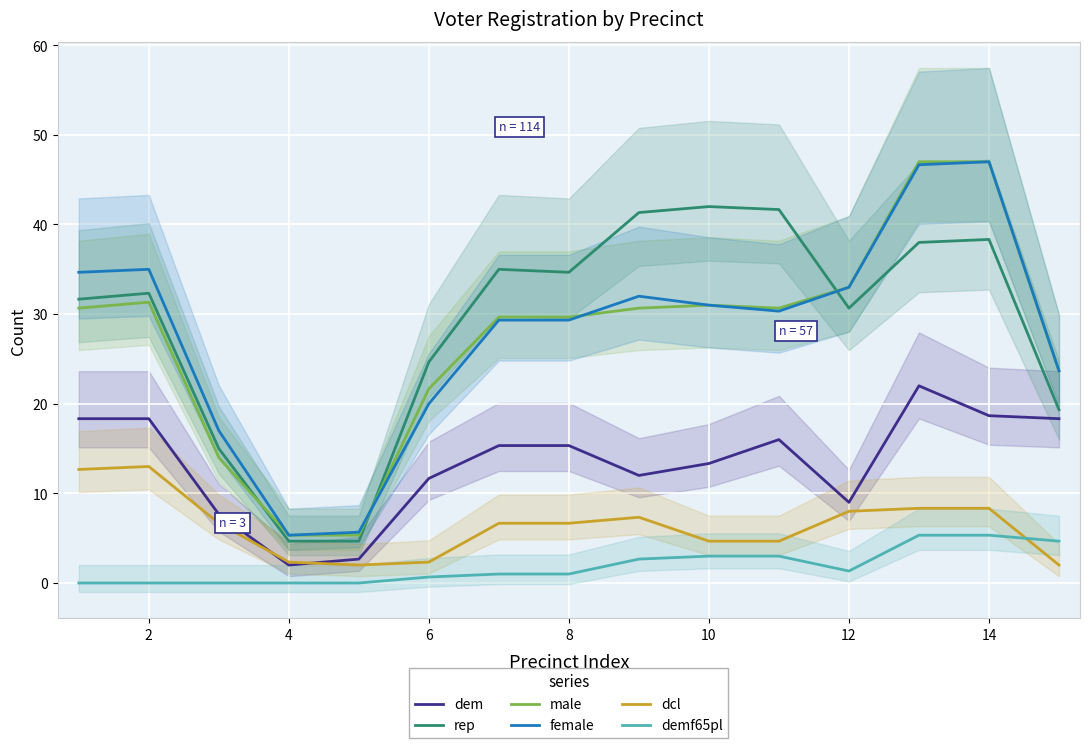

What is the total value across all series at 9?

125.0